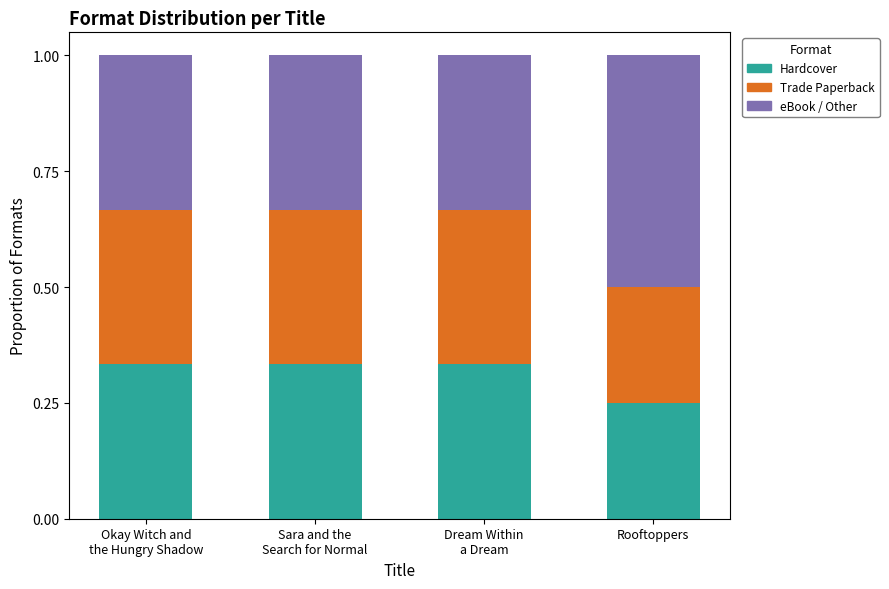

Count the Hardcover values in the range 0 to 1.

4